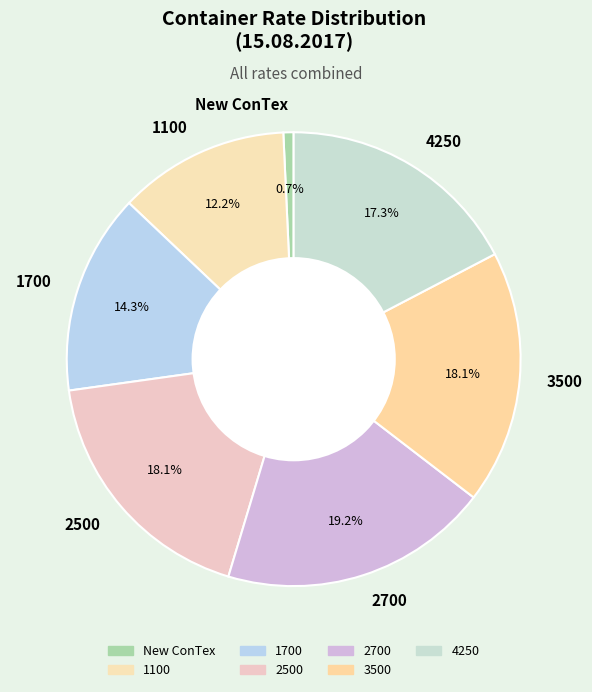

Which has a higher value, 1700 or 2700?

2700